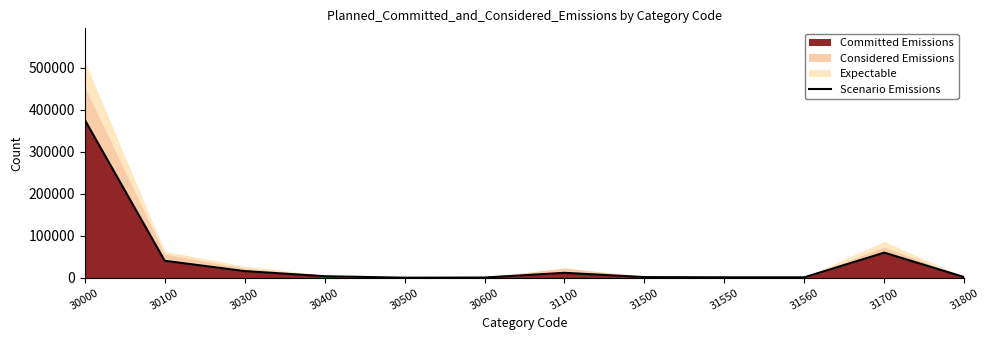

Between 30100 and 31500, which is larger?

30100